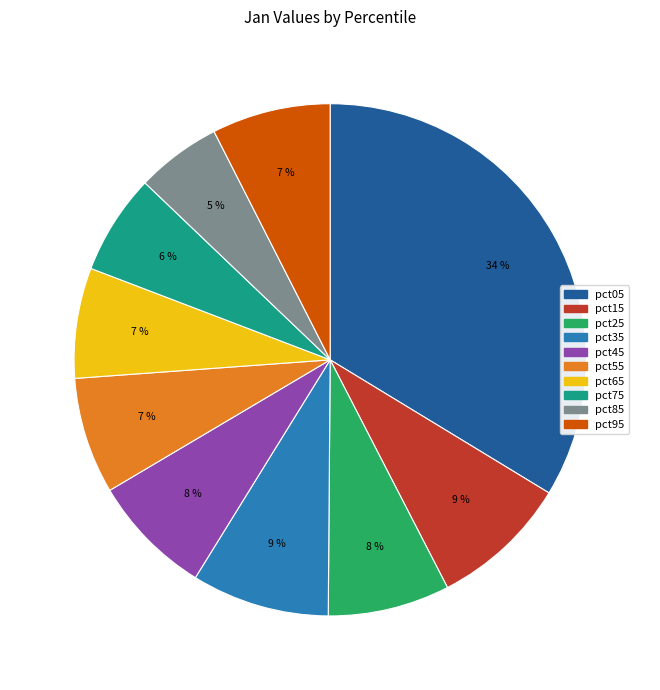

To the nearest percent, what is the average slice percentage?

10%